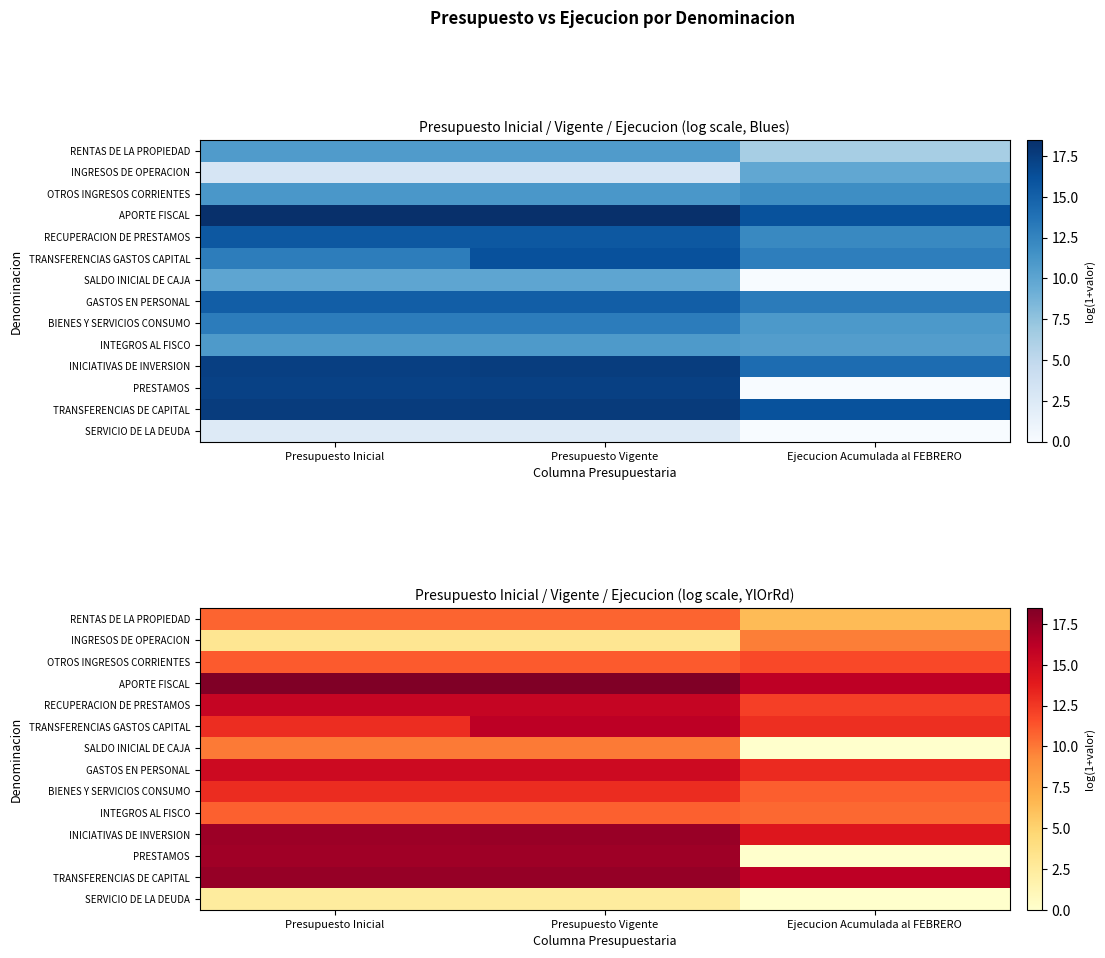

Is the value of TRANSFERENCIAS GASTOS CAPITAL at Ejecucion Acumulada al FEBRERO greater than the value of BIENES Y SERVICIOS CONSUMO at Ejecucion Acumulada al FEBRERO?

Yes